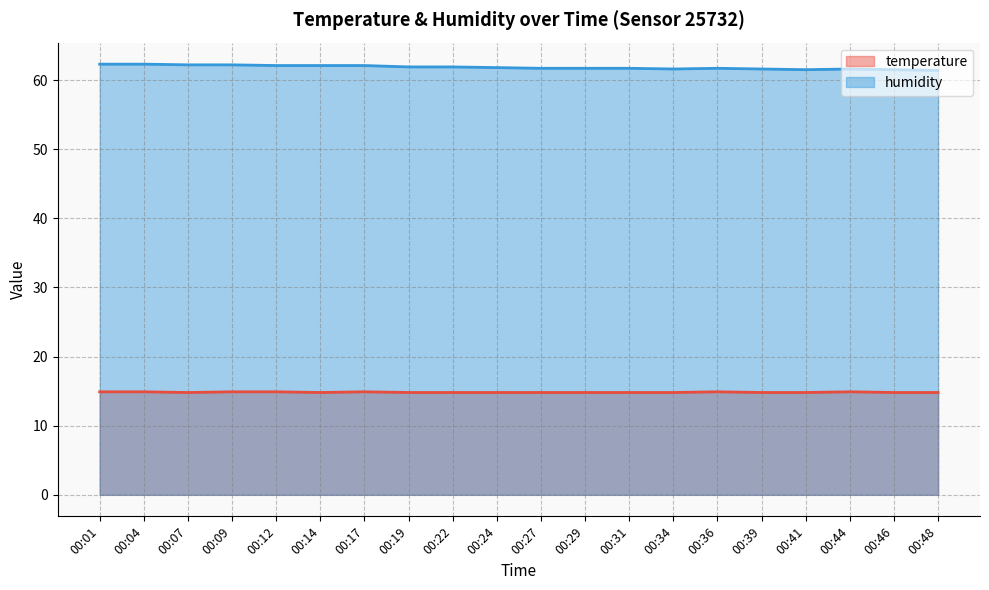

True or false: temperature has a value of 8.8 at 00:01.

False